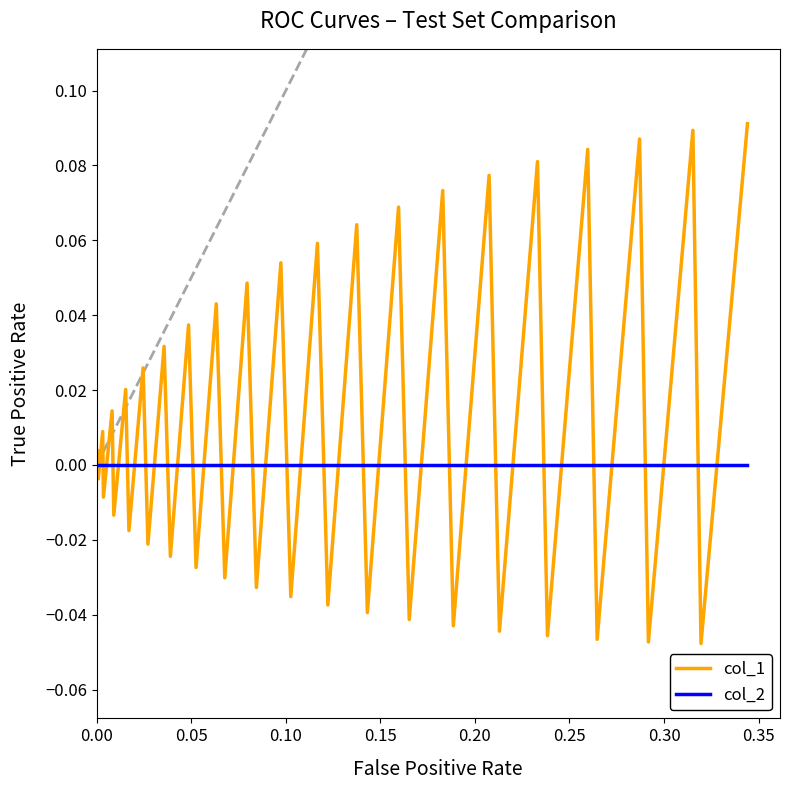

What is the sum of all col_1 values?

0.5